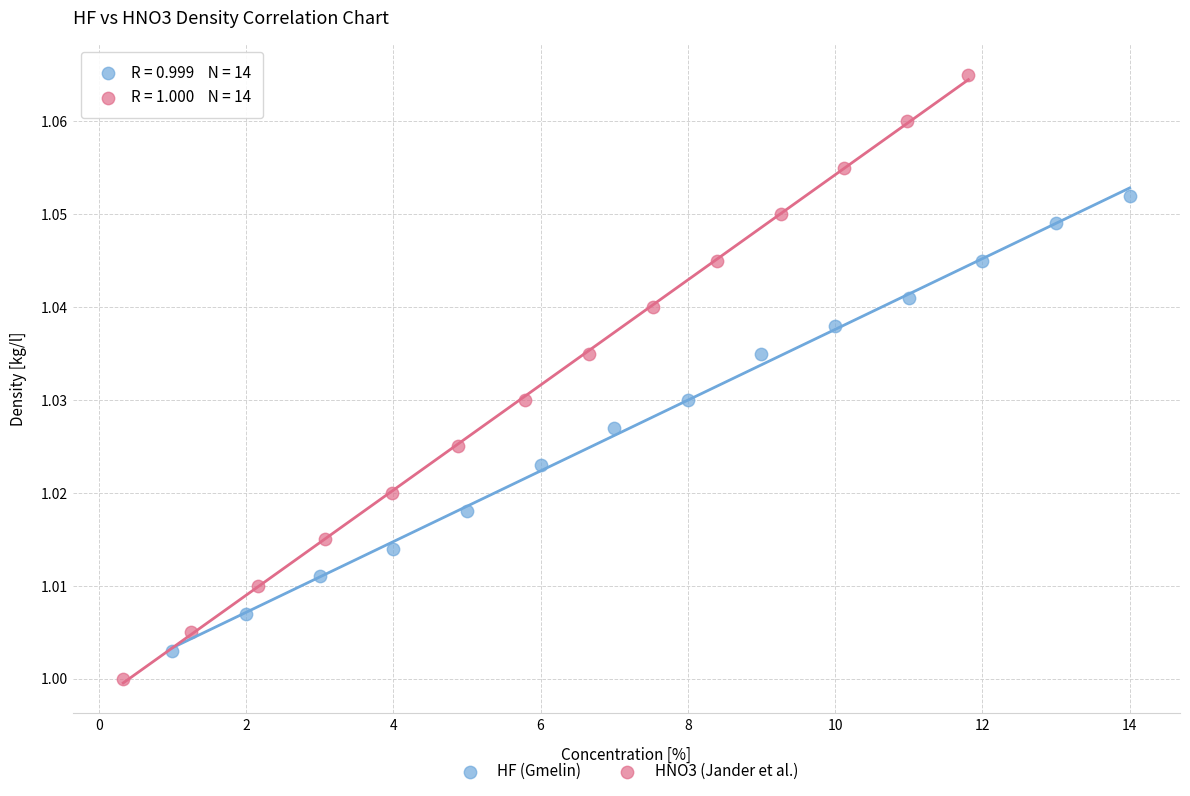

Which series contains the lowest Y value?

HNO3 (Jander et al.)